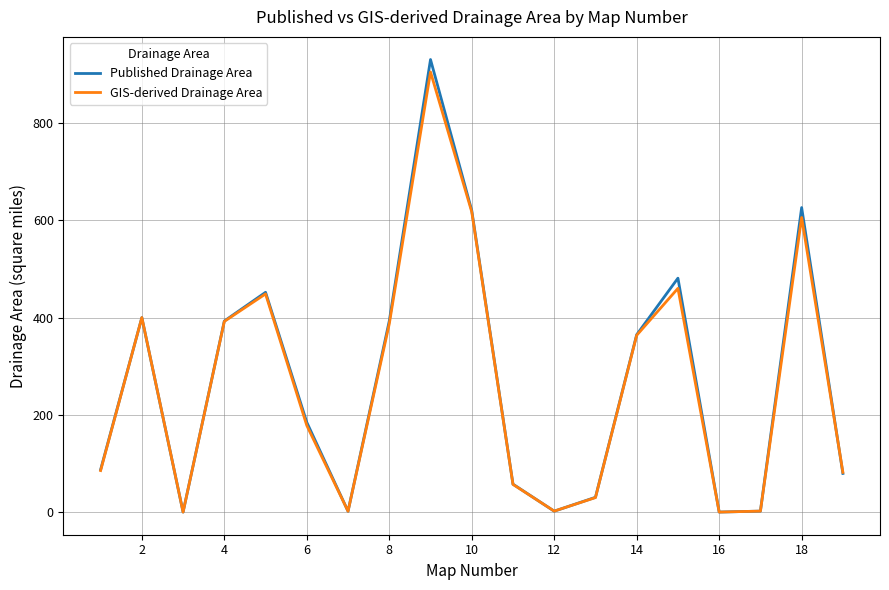

What is the highest value of the GIS-derived Drainage Area series?

904.4